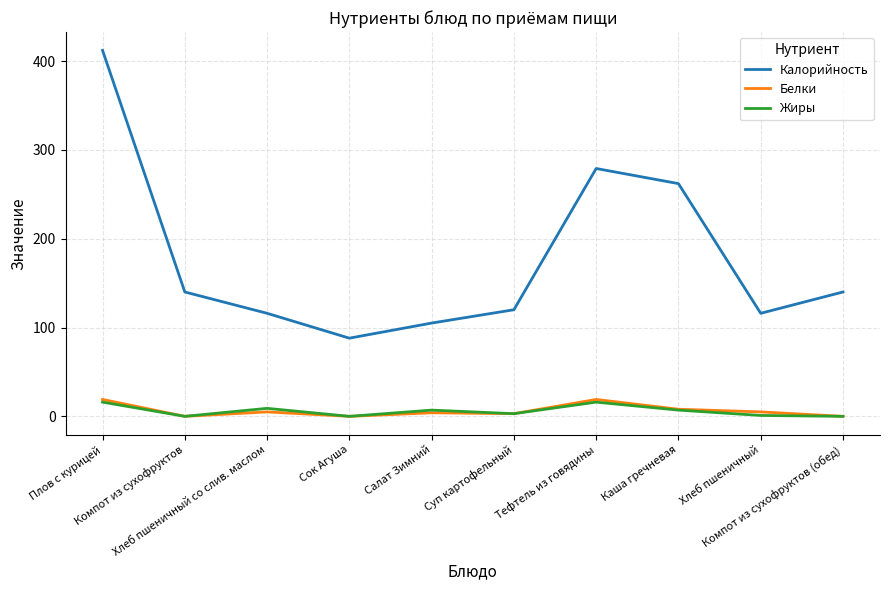

What is the maximum value shown in the chart?

412